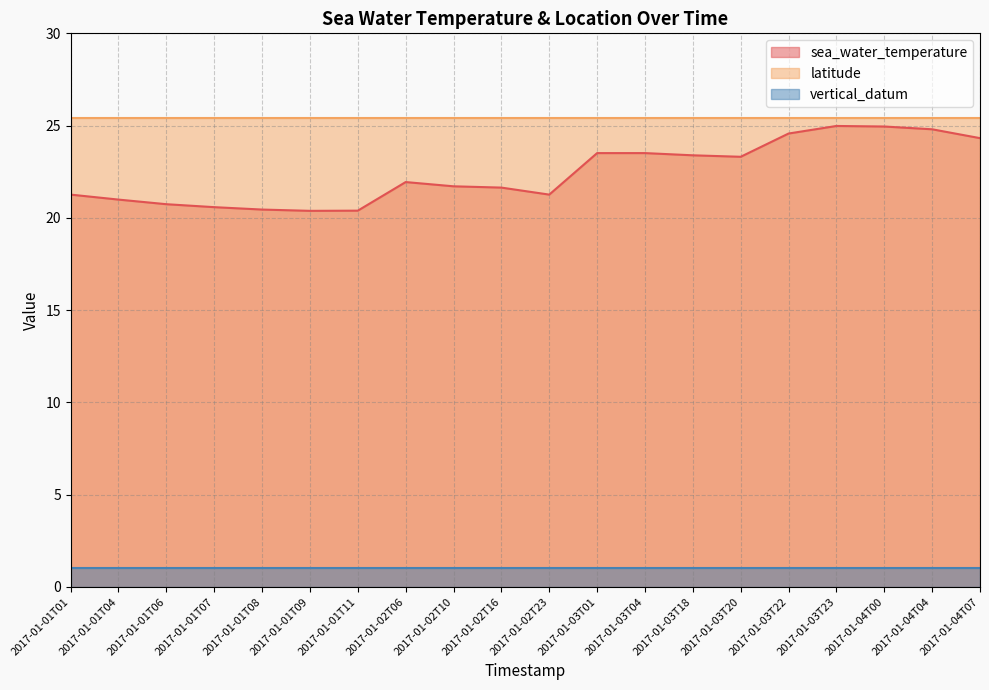

What position from the right is 2017-01-01T04?

19